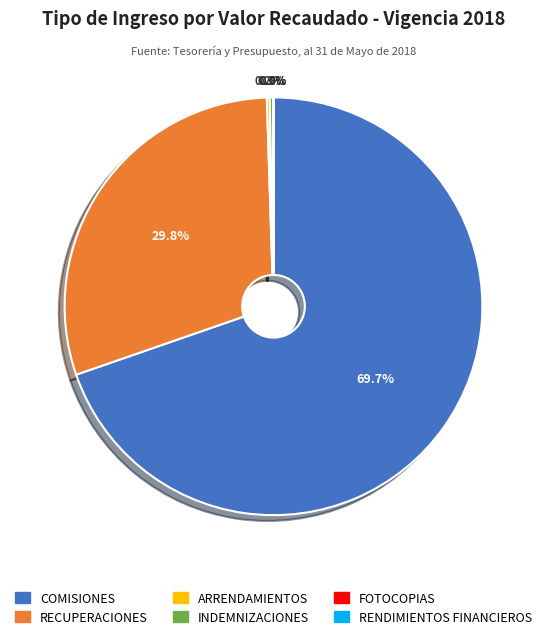

Combined, what portion of the pie is RECUPERACIONES and COMISIONES?

99.5%